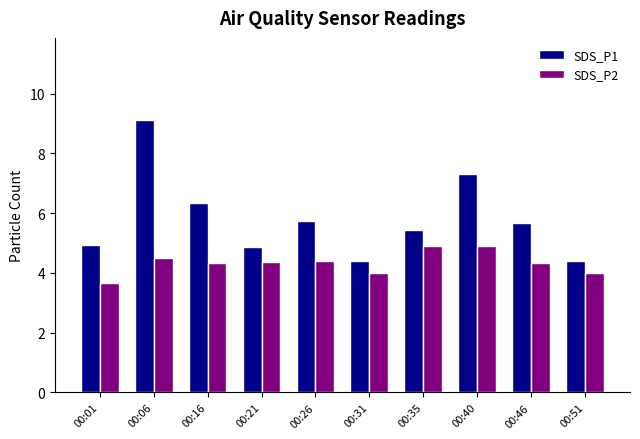

Is it true that SDS_P1 equals 4.4 at 00:51?

True